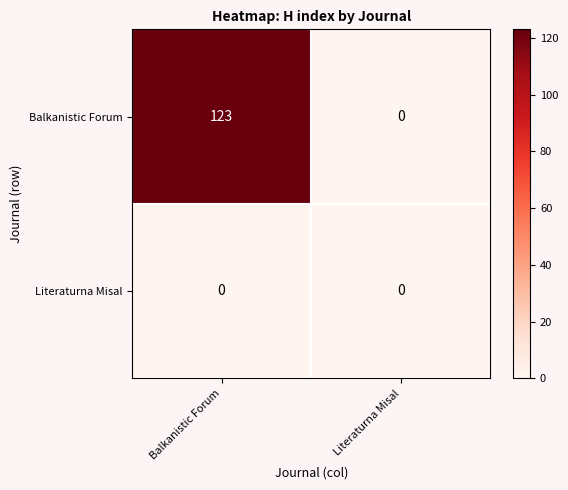

Reading left to right, extract all data points from this chart.

Balkanistic Forum: 123	0
Literaturna Misal: 0	0